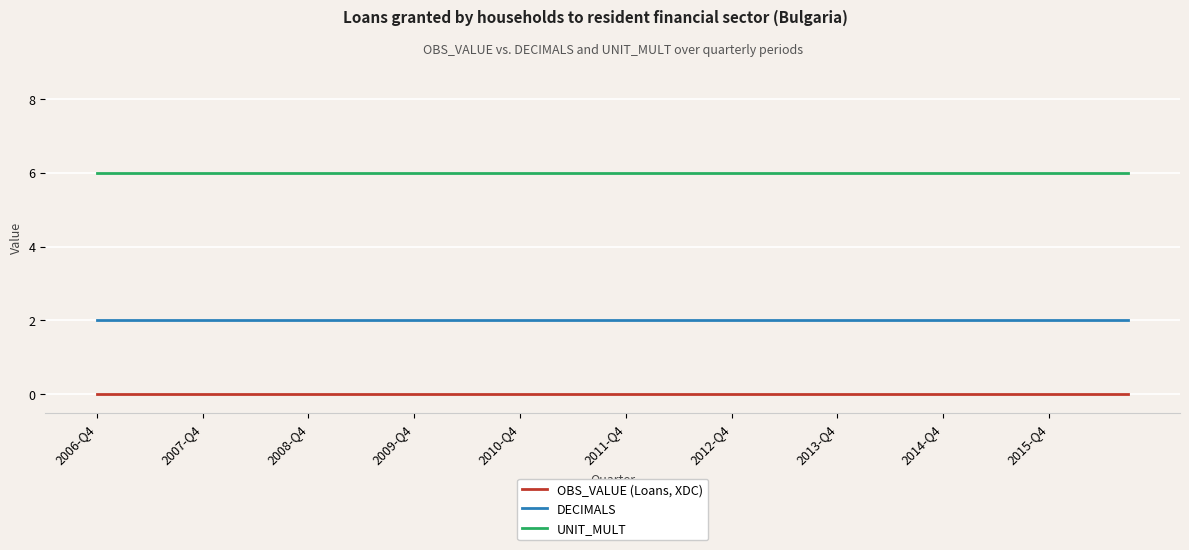

What is the maximum value shown in the chart?

6